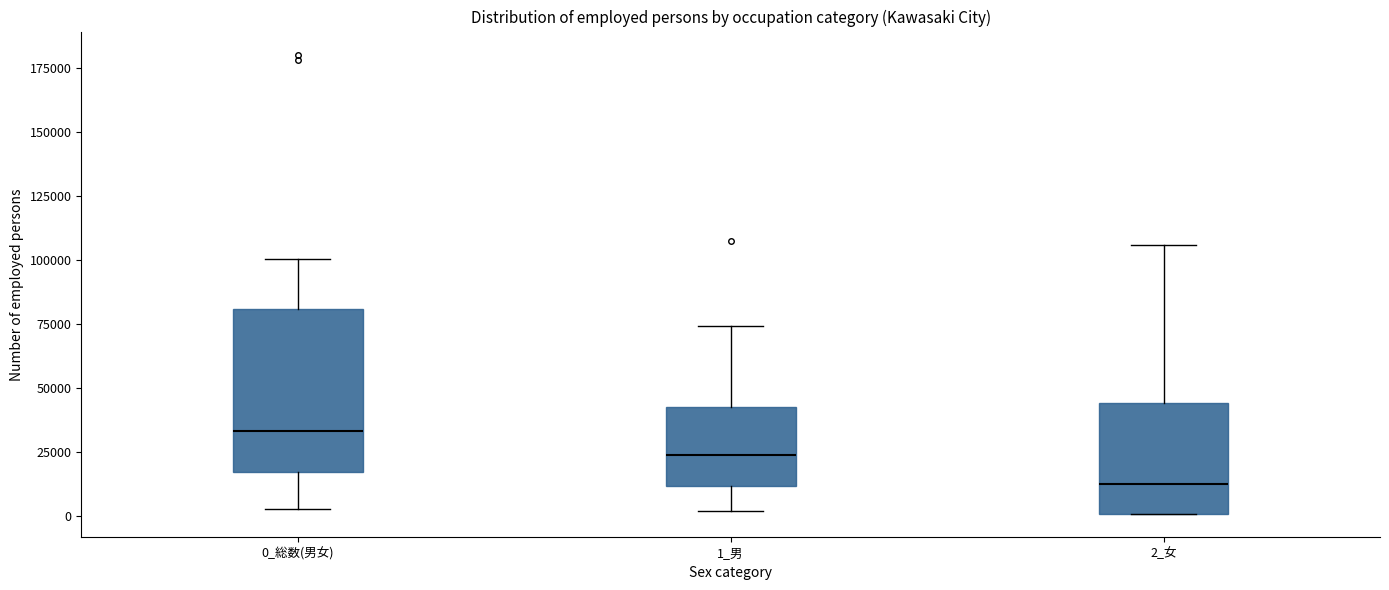

Reading left to right, read every box against the y-axis: the position of its median line, the range the box covers, and the ends of its whiskers. The values are not printed on the chart, so give them approximately, as read against the axis.

0_総数(男女): median 35000, box 15000 to 80000, whiskers 5000 to 100000
1_男: median 25000, box 10000 to 45000, whiskers 0 to 75000
2_女: median 10000, box 0 to 45000, whiskers 0 to 105000